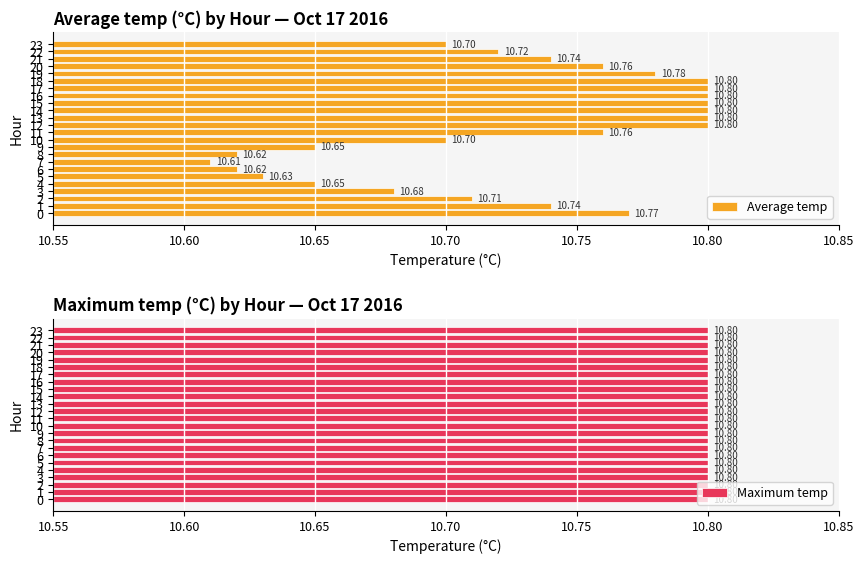

Which has a higher value, 11 or 12?

12